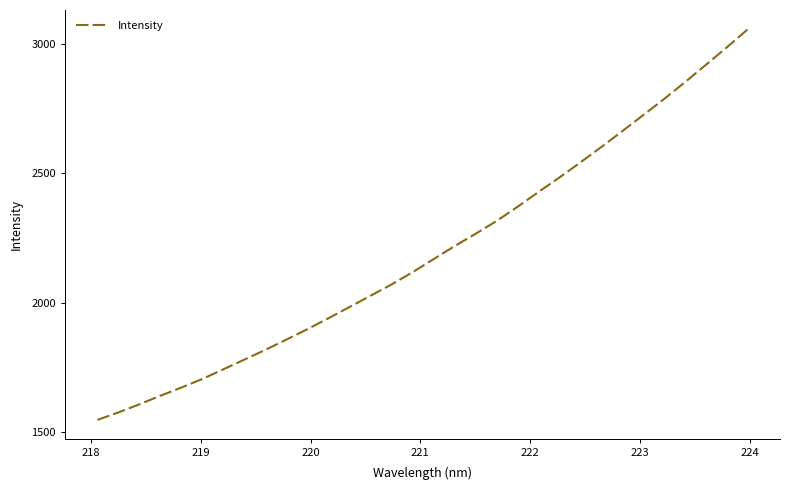

What is the smallest value displayed?

1546.6